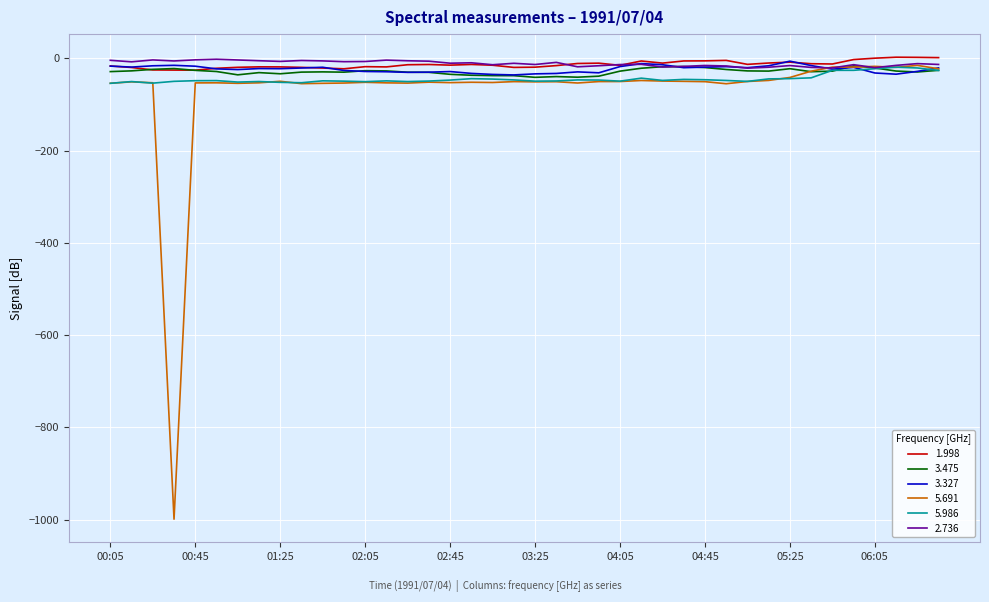

What is the lowest value of the 3.475 series?

-41.3